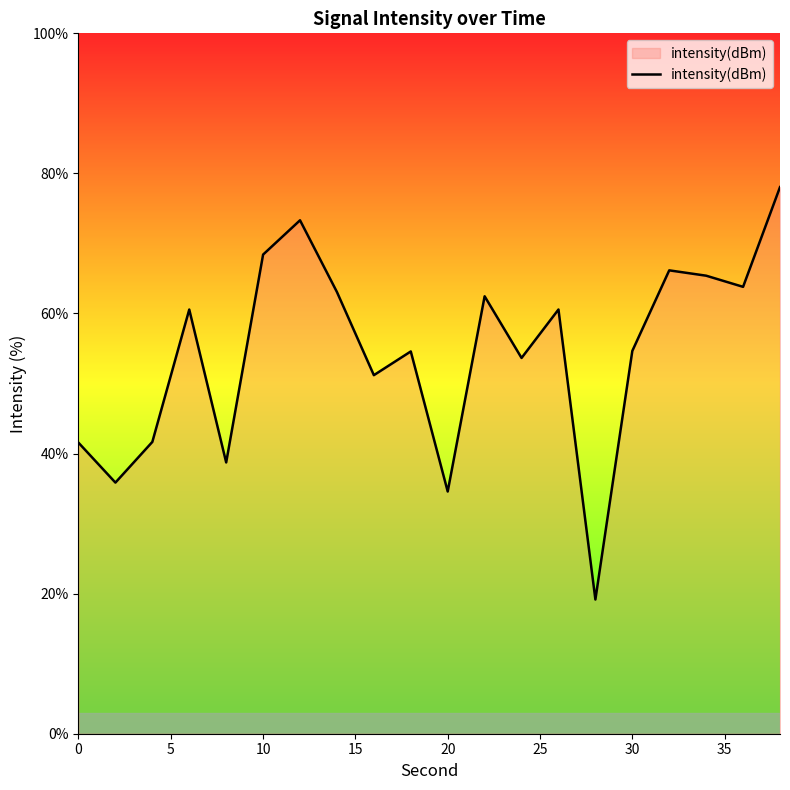

What is the difference between the maximum and minimum values?

58.9